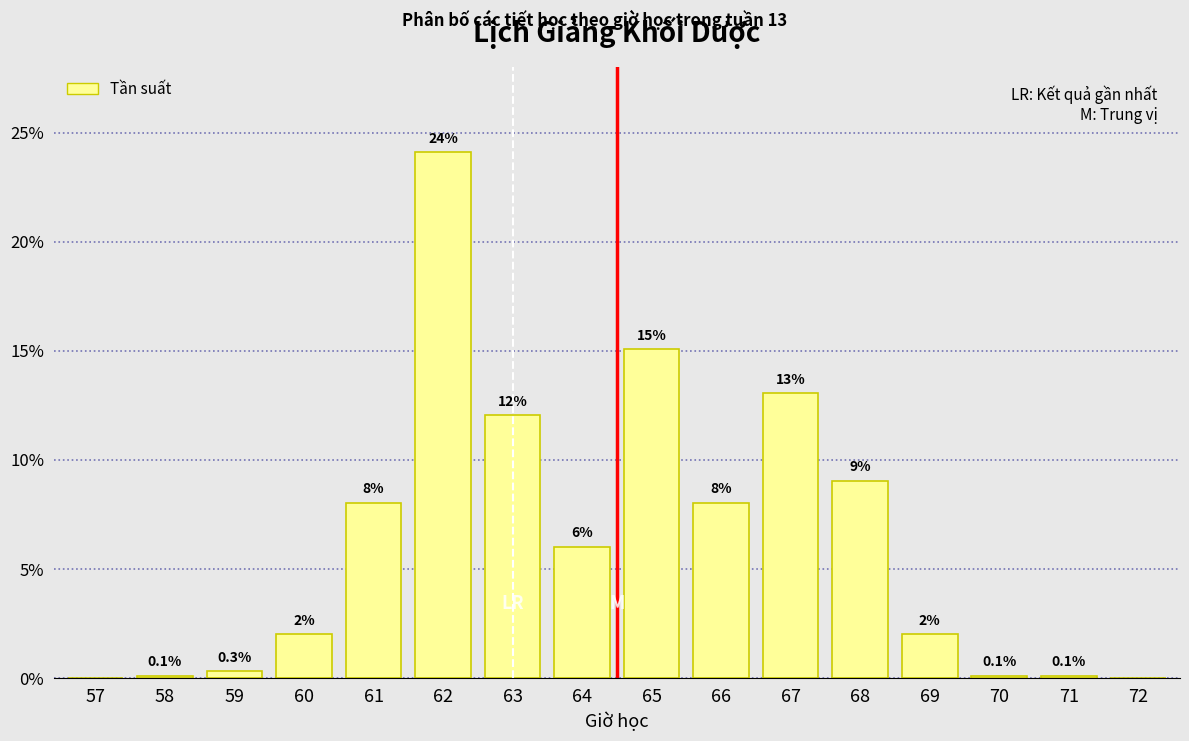

Reading left to right, what are all the values shown in this chart?

57=0.0	58=0.1	59=0.3	60=2.0	61=8.0	62=24.1	63=12.0	64=6.0	65=15.1	66=8.0	67=13.1	68=9.0	69=2.0	70=0.1	71=0.1	72=0.0